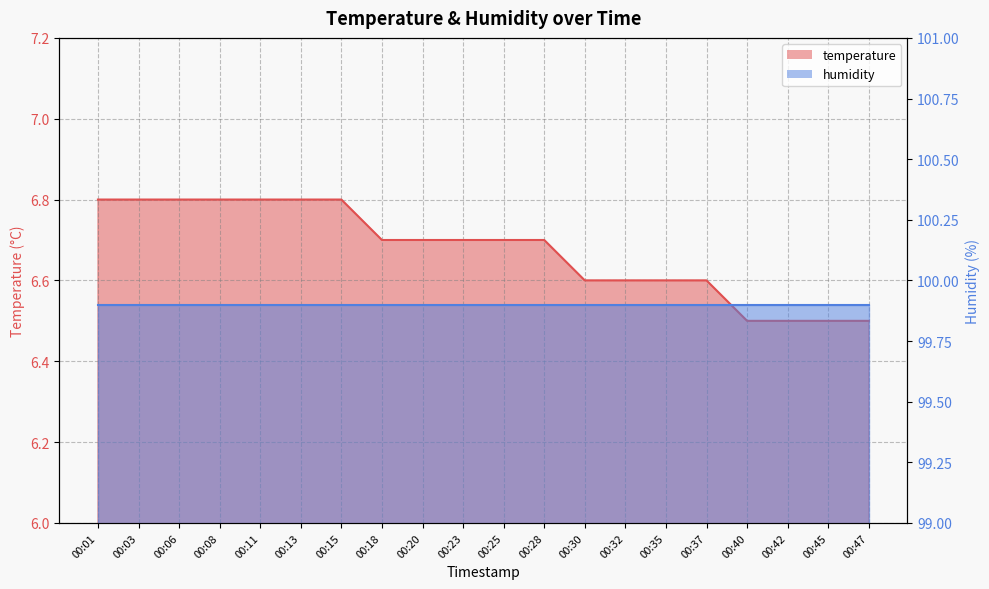

True or false: the data shows 2.0 at 00:30.

False